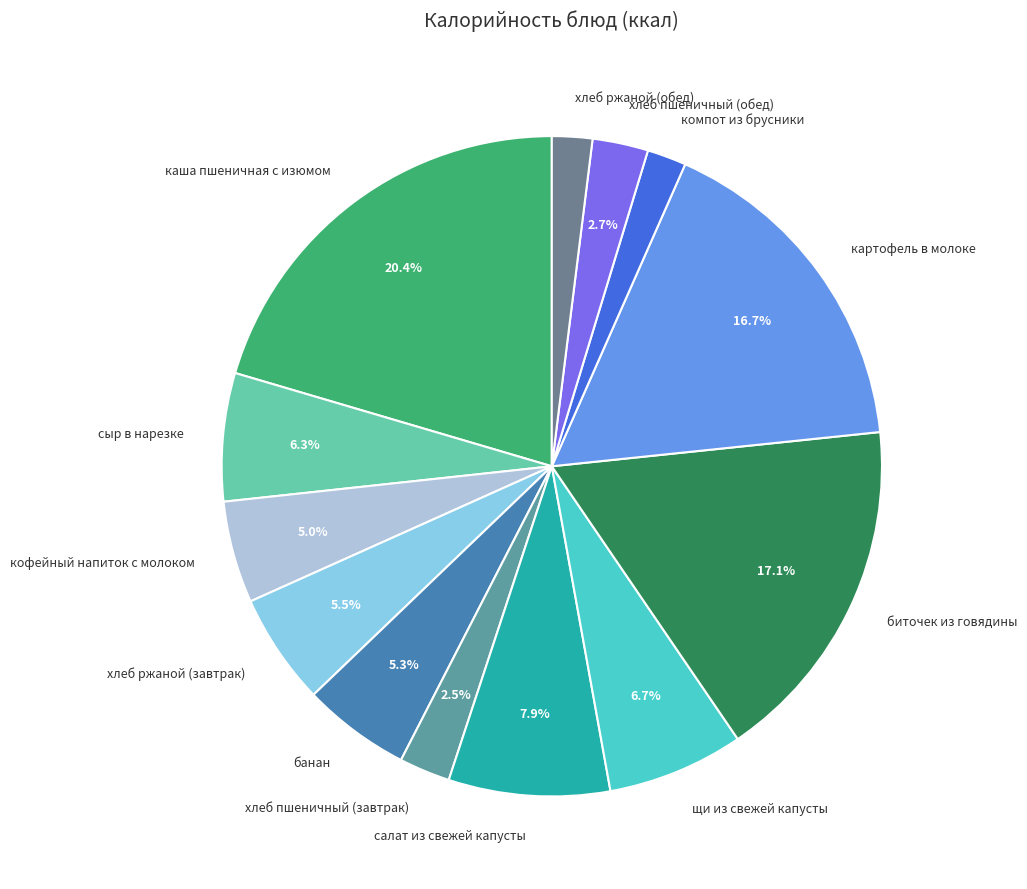

How many segments does this pie chart have?

13